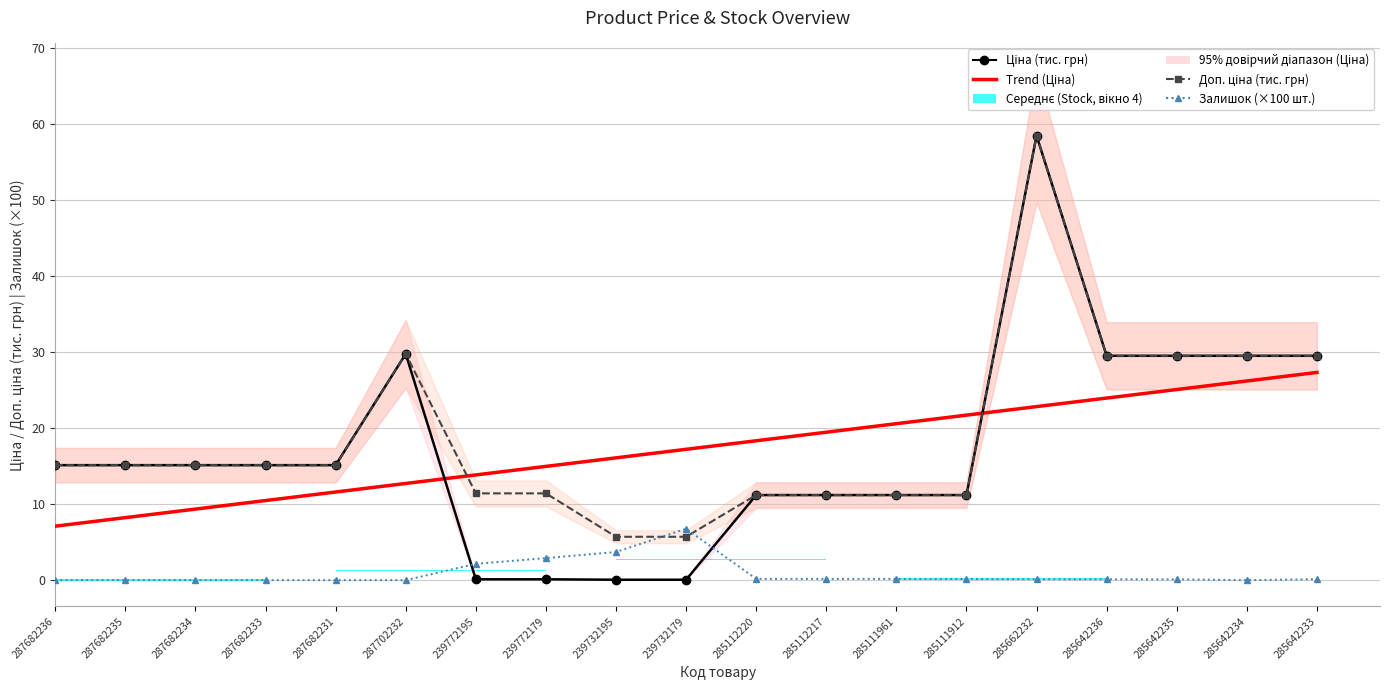

How many groups of bars are there?

19